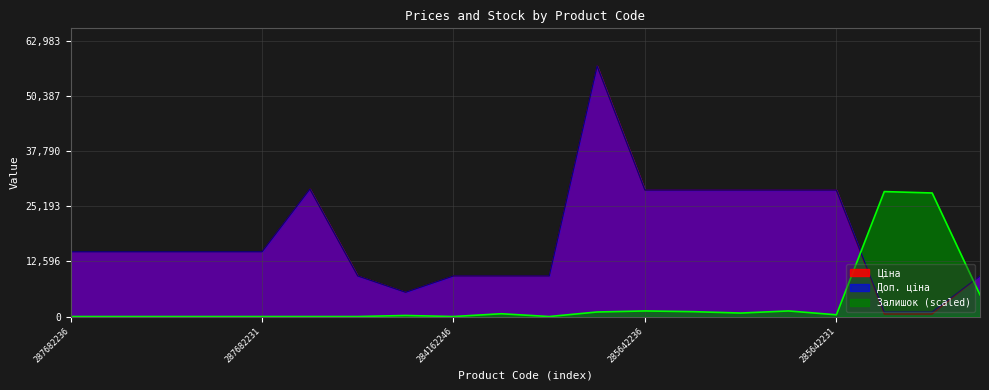

What is the difference between the highest and lowest values at 287682234?

14817.6